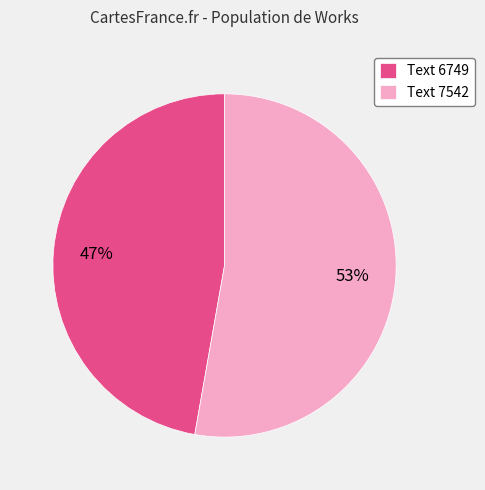

To the nearest percent, what percentage of the pie is Text 7542?

53%